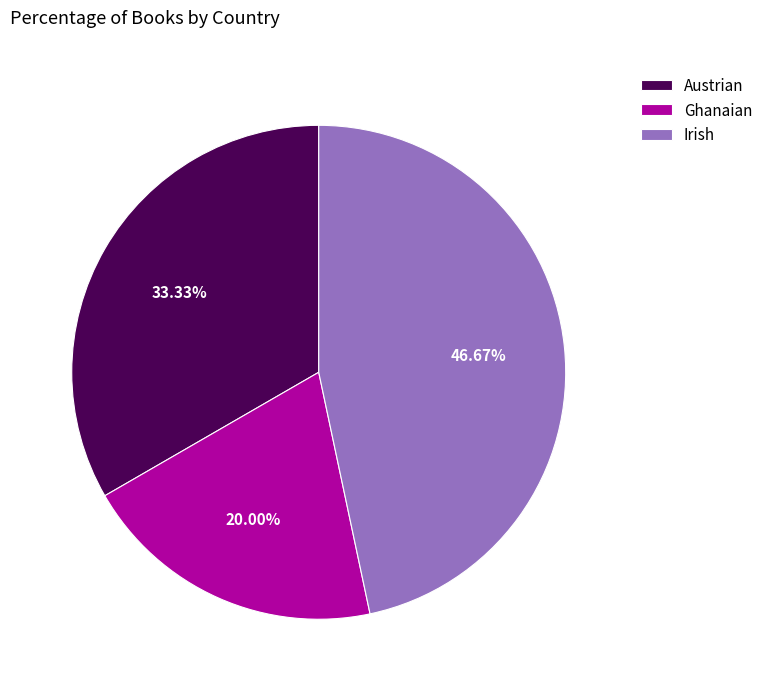

Does Irish account for over 50% of the chart?

No